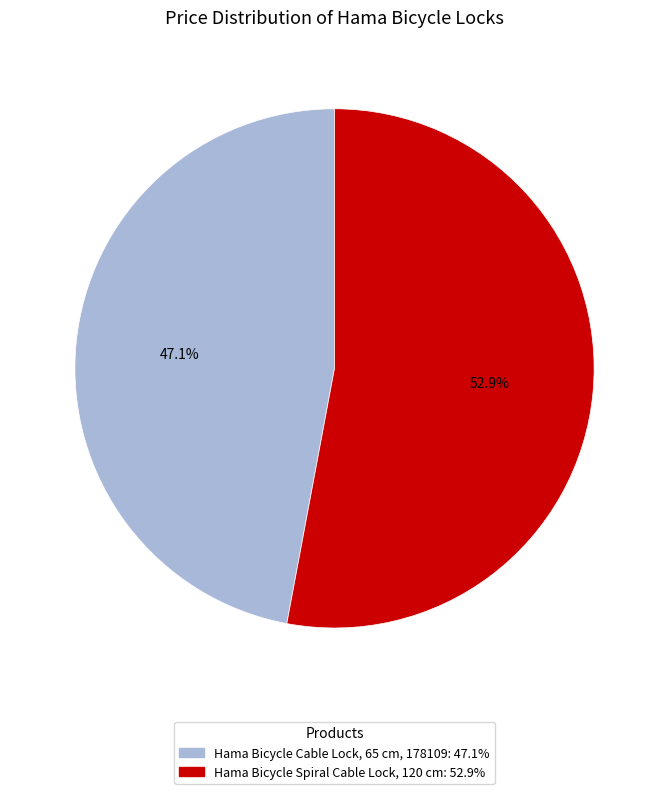

Which slice is the smallest?

Hama Bicycle Cable Lock, 65 cm, 178109